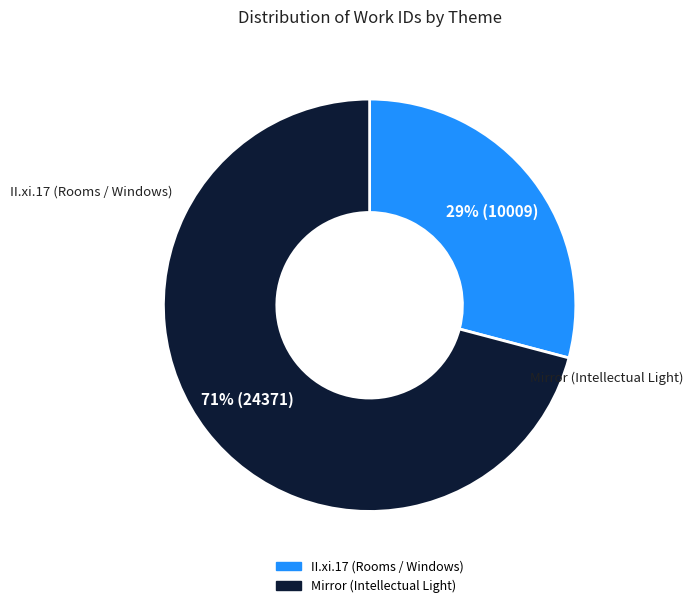

To the nearest percent, what portion does Mirror (Intellectual Light) represent?

71%